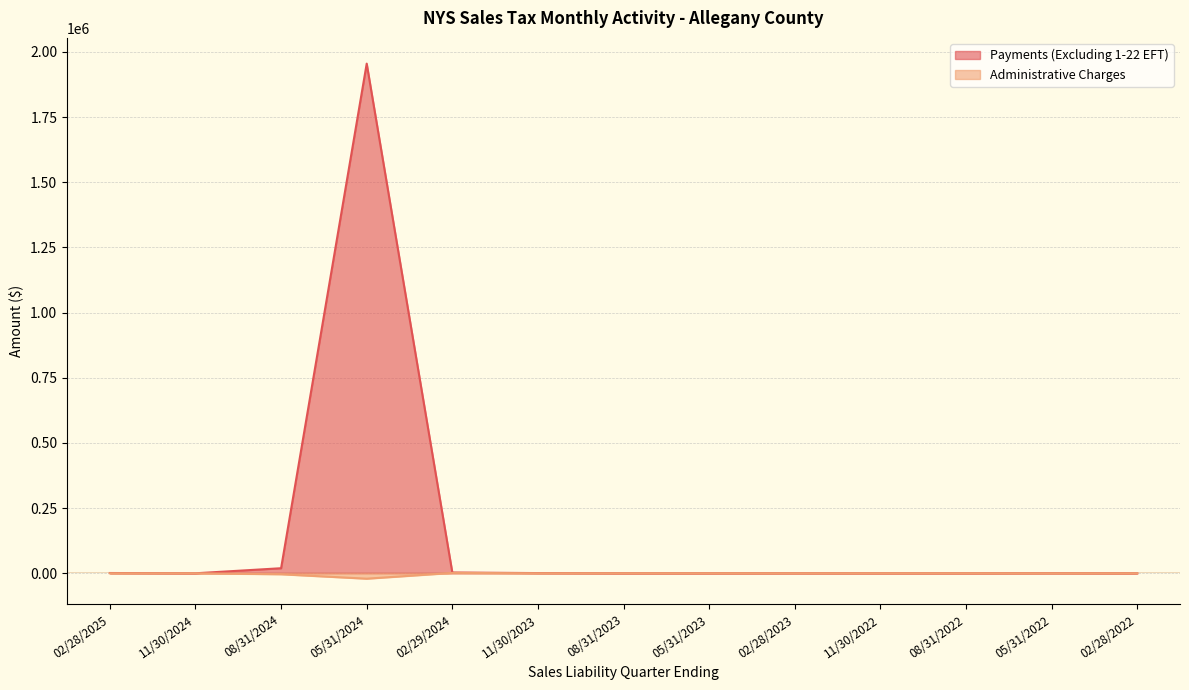

At which category does Payments (Excluding 1-22 EFT) reach its first local valley?

11/30/2024